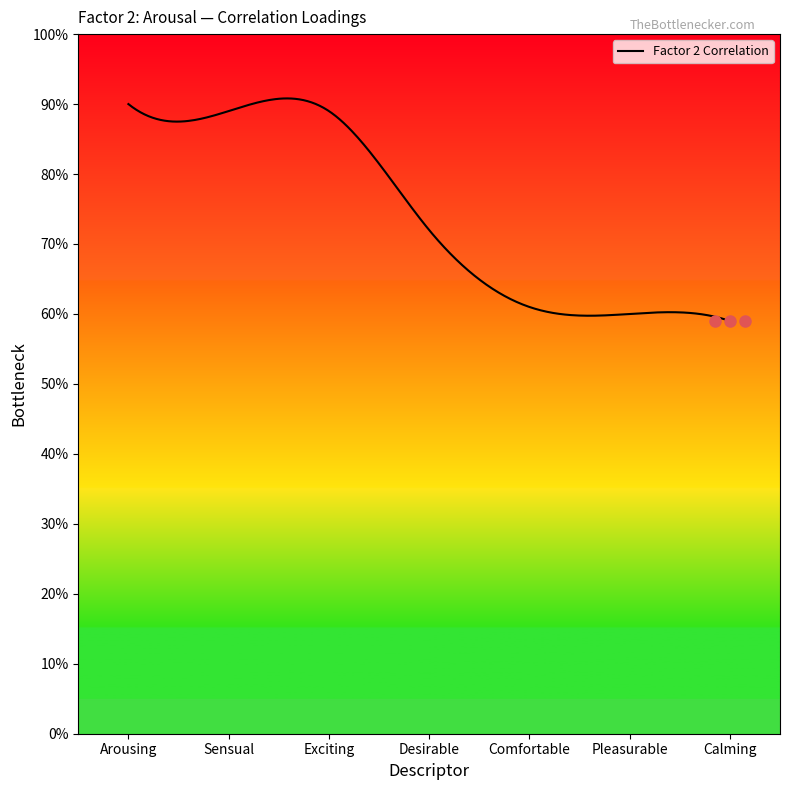

Reading left to right, extract all data points from this chart.

Arousing=0.9	Sensual=0.9	Exciting=0.9	Desirable=0.7	Comfortable=0.6	Pleasurable=0.6	Calming=0.6